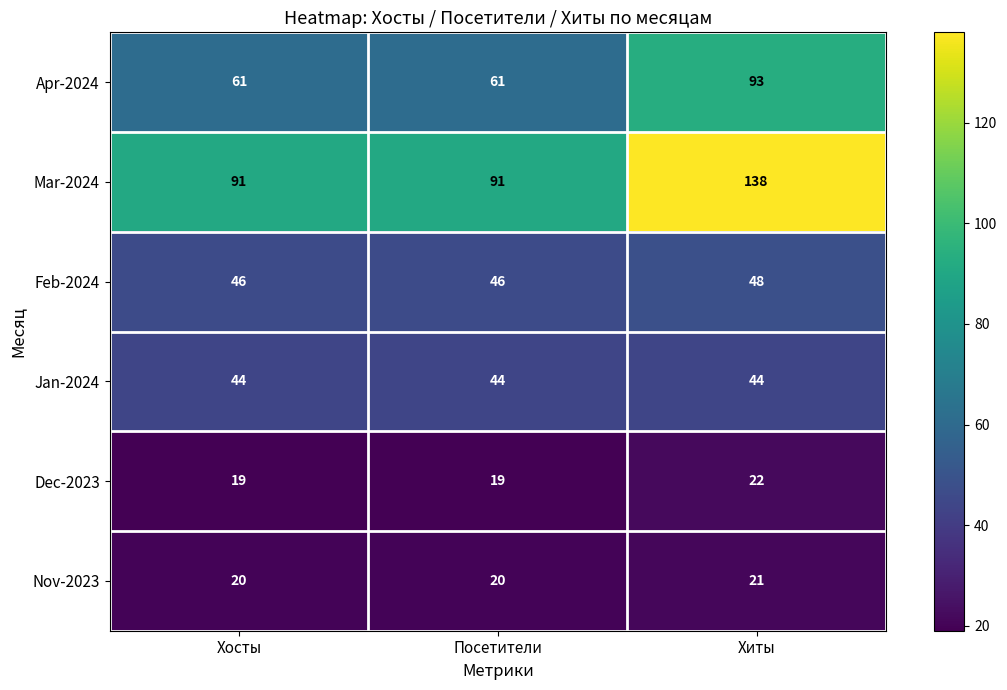

Reading right to left, extract all data points from this chart.

Apr-2024: 93	61	61
Mar-2024: 138	91	91
Feb-2024: 48	46	46
Jan-2024: 44	44	44
Dec-2023: 22	19	19
Nov-2023: 21	20	20